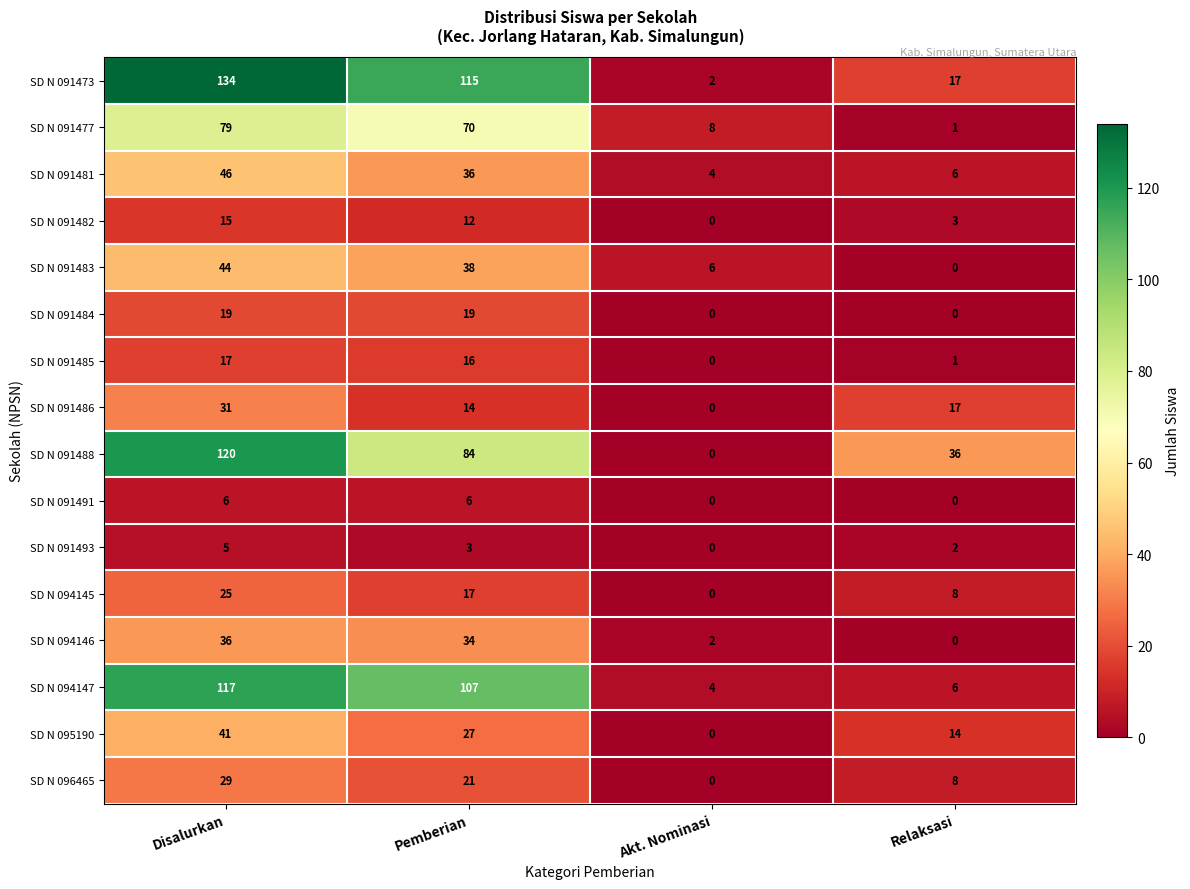

At Disalurkan, list the series in order from smallest to largest.

SD N 091493, SD N 091491, SD N 091482, SD N 091485, SD N 091484, SD N 094145, SD N 096465, SD N 091486, SD N 094146, SD N 095190, SD N 091483, SD N 091481, SD N 091477, SD N 094147, SD N 091488, SD N 091473